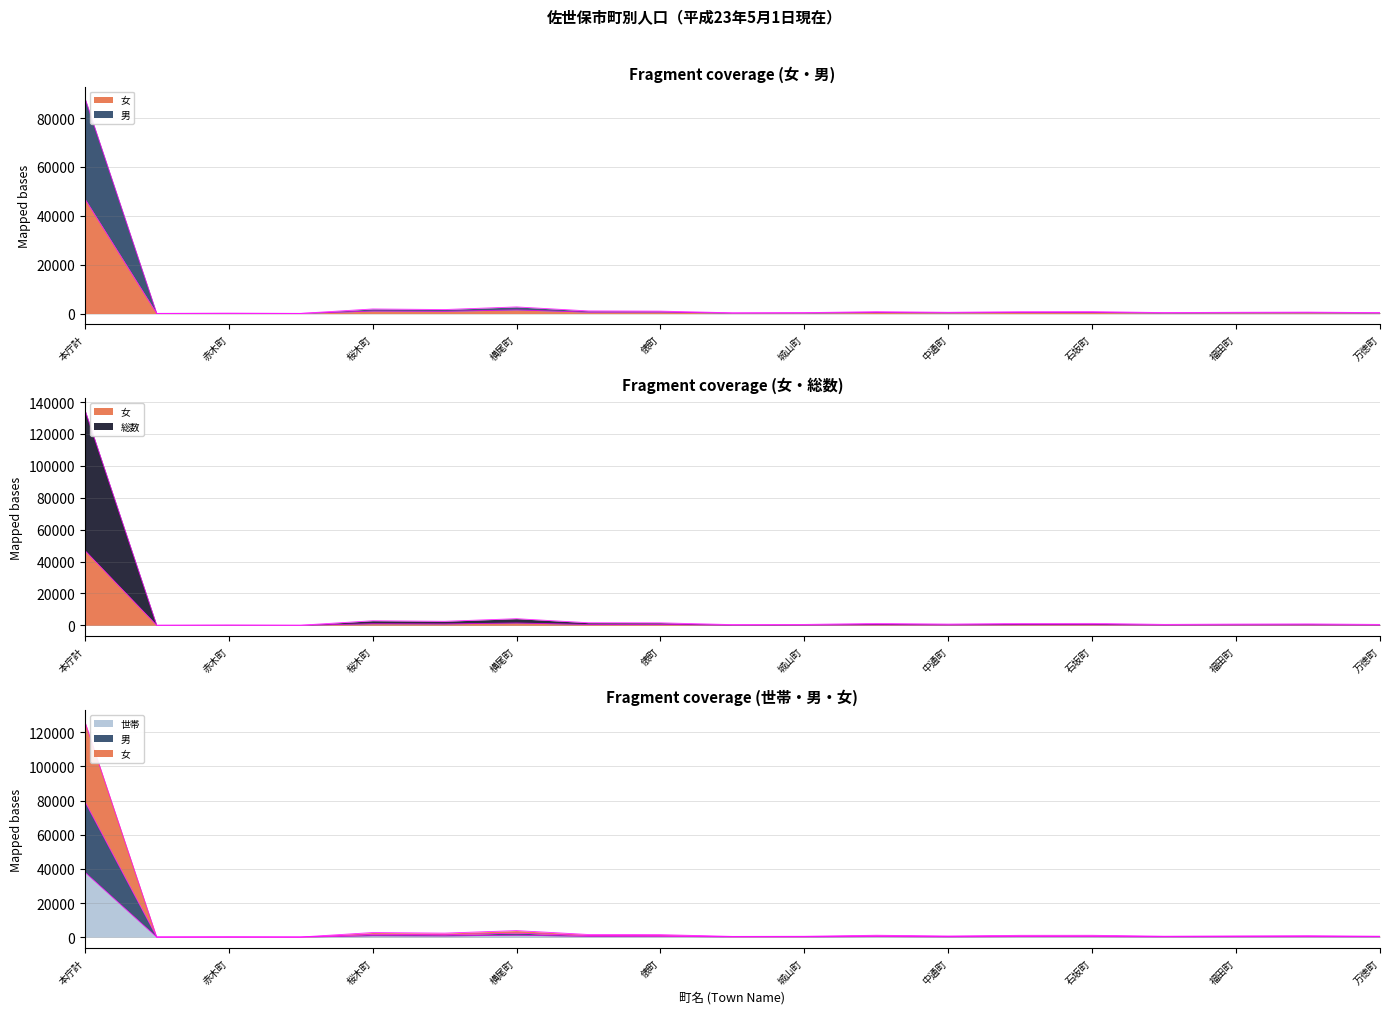

The 世帯 series shows 462 at 比良町. True or false?

False